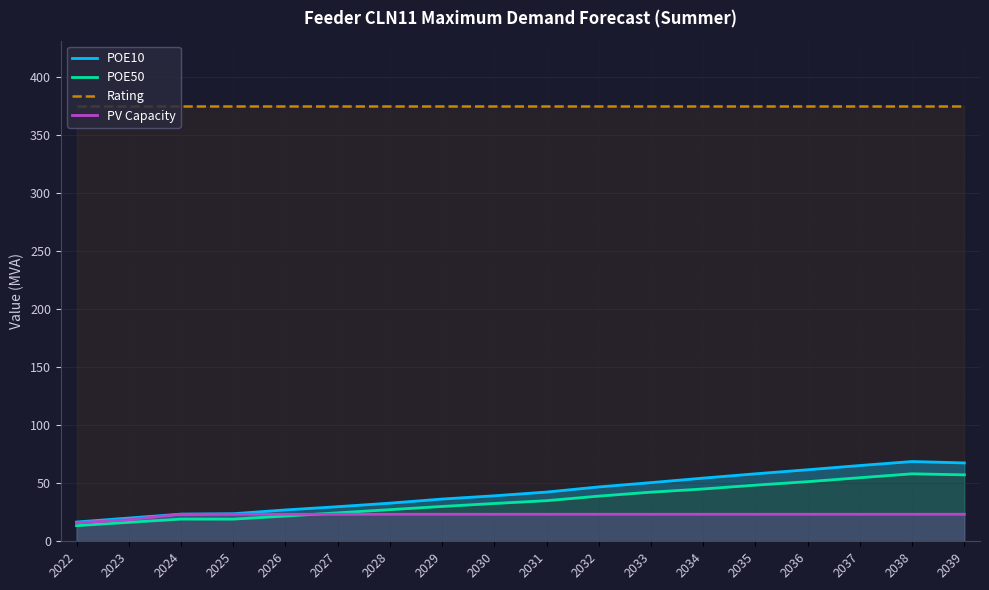

Which has a higher value, 2029 or 2023?

2029